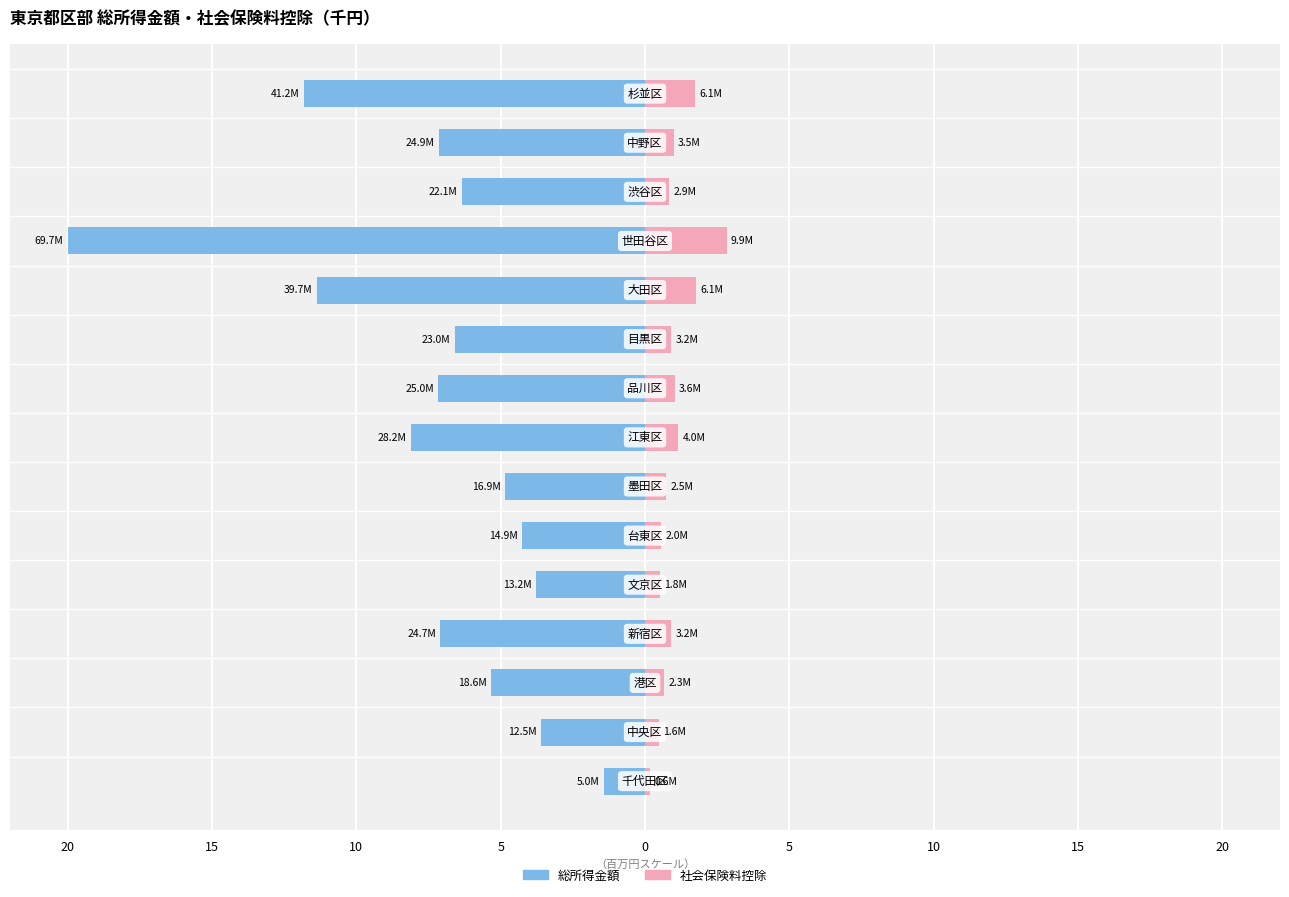

What is the average value of the 総所得金額 series?

-7.3